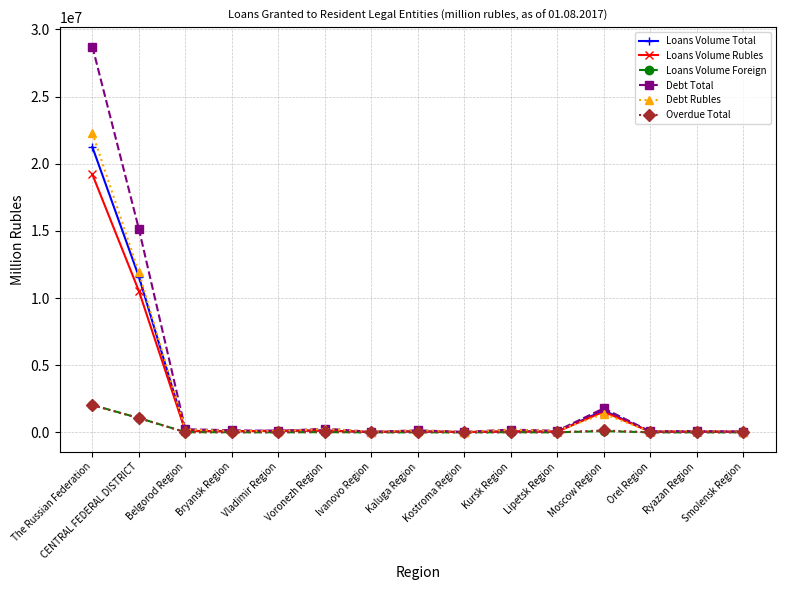

What is the difference between the highest and lowest values at CENTRAL FEDERAL DISTRICT?

14092780